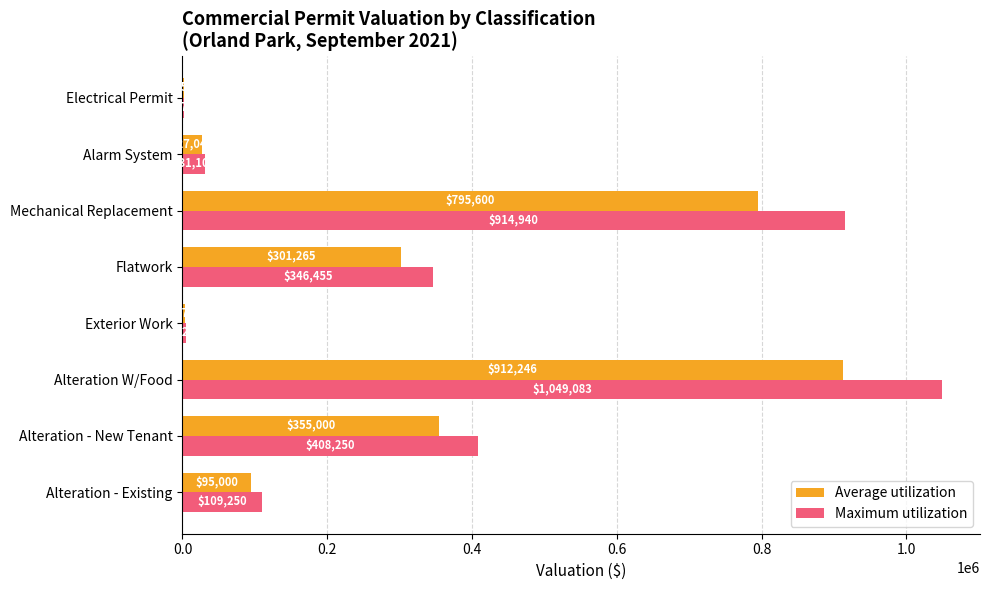

Read the Maximum utilization value at Alteration - Existing.

109250.0